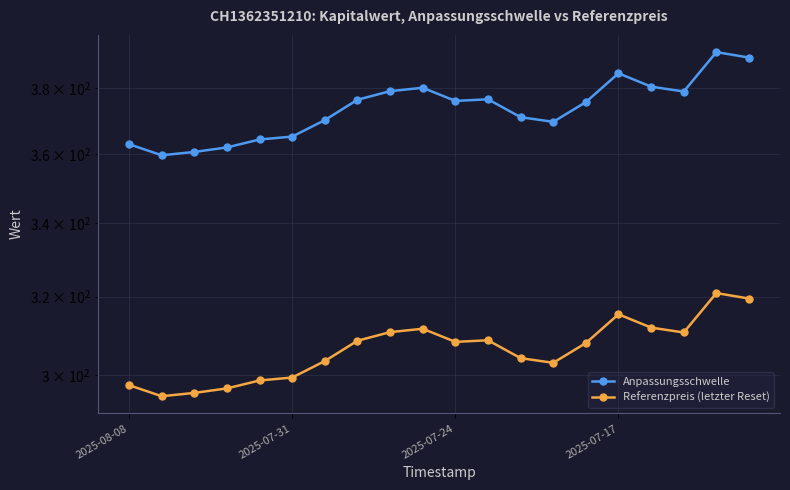

Rank the series at 2025-07-17 from lowest to highest value.

Referenzpreis (letzter Reset), Anpassungsschwelle